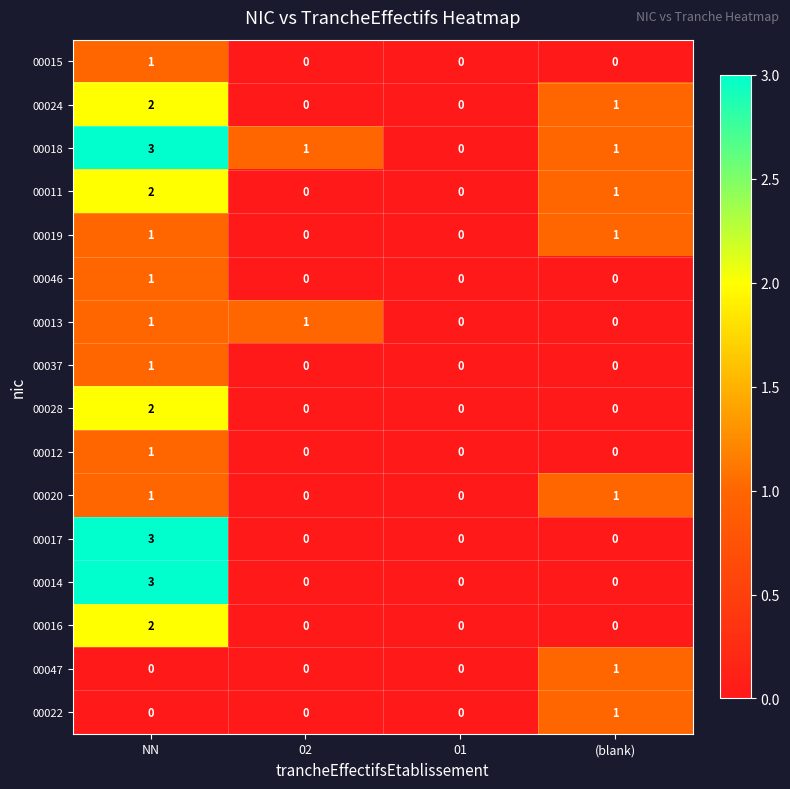

The 00016 series shows 2 at NN. True or false?

True